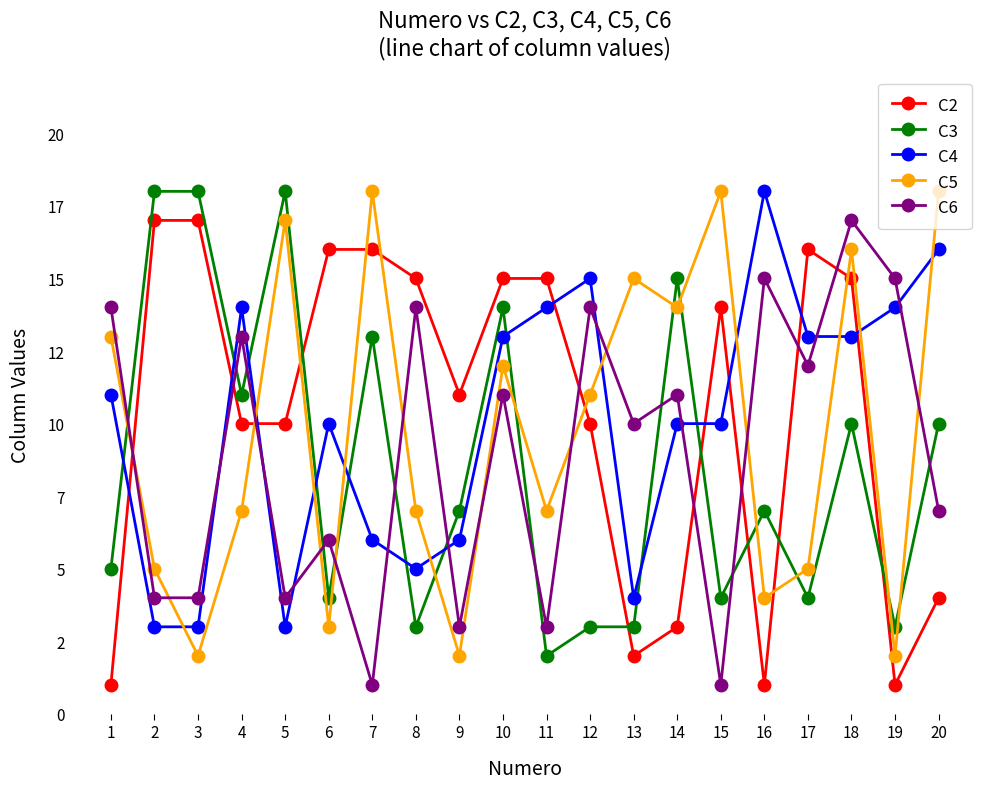

What are all the series names shown in the legend?

C2, C3, C4, C5, C6